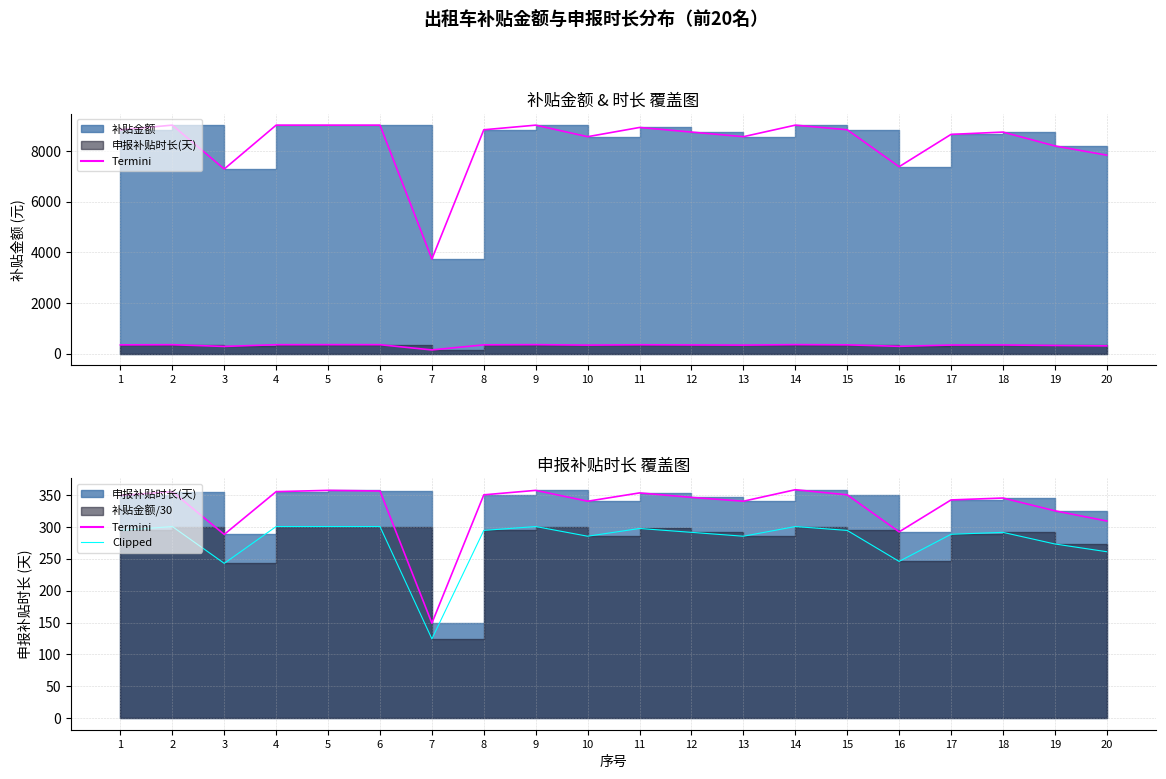

Between 4 and 19, which series saw the biggest shift?

补贴金额